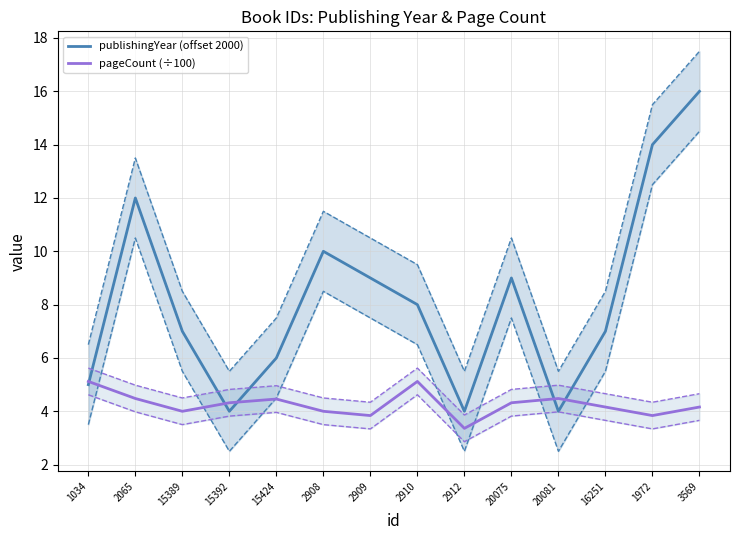

Rank the series at 15424 from highest to lowest value.

publishingYear (offset 2000), pageCount (÷100)